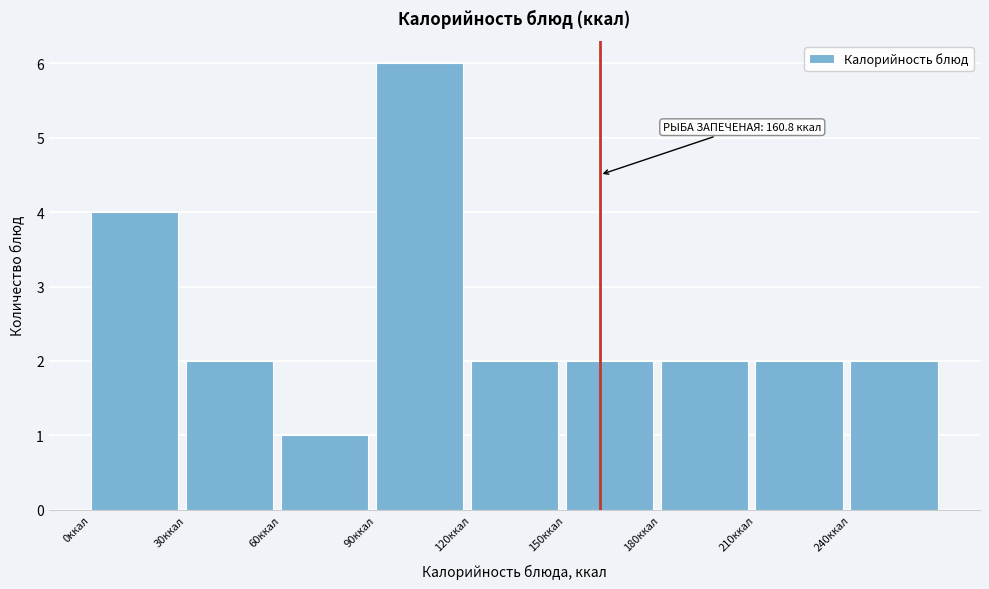

Over which range of the x-axis is the bar tallest?

90 to 120